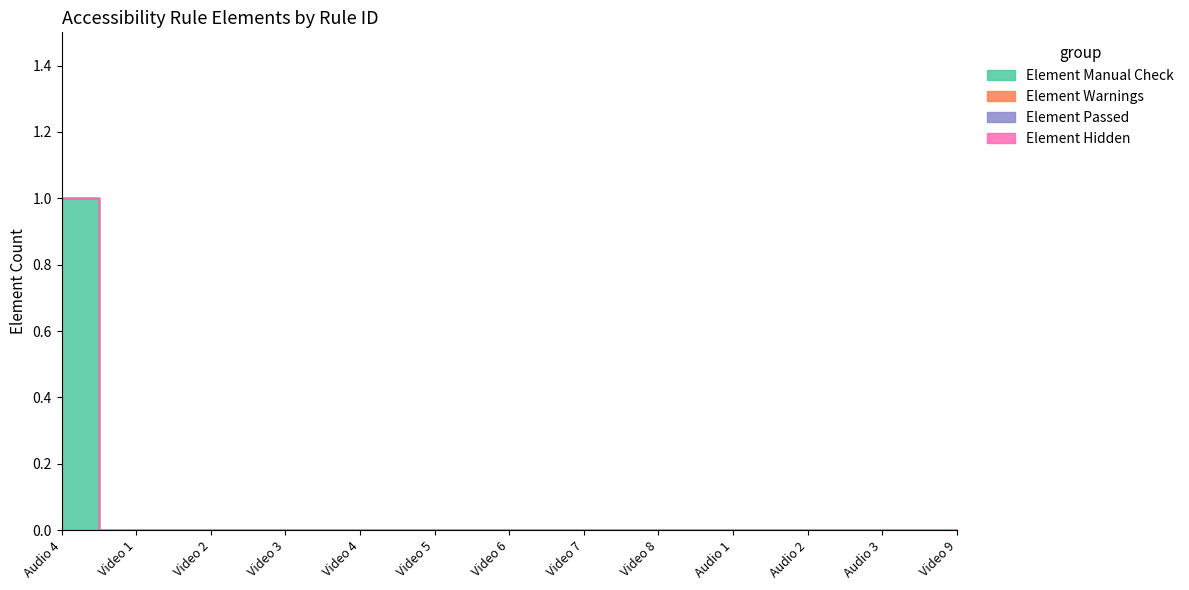

Where is Element Manual Check nearest to the value 0?

Video 1